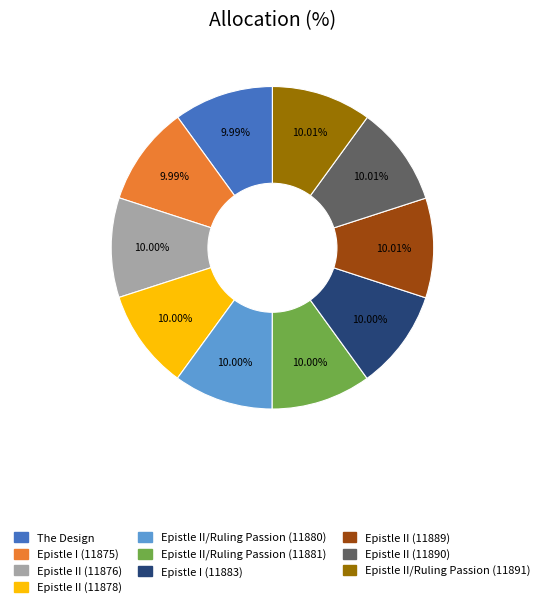

How many segments does this pie chart have?

10